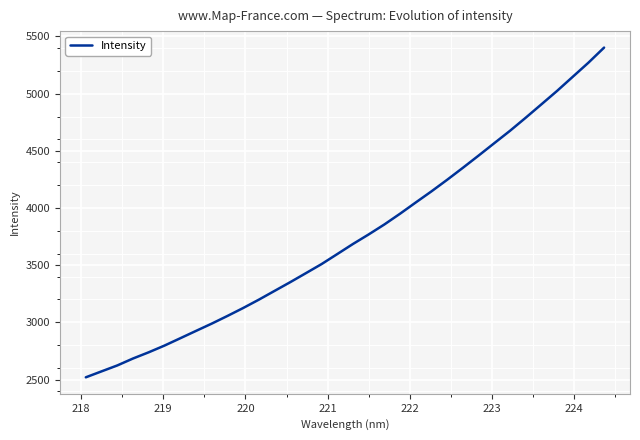

What is the difference between the maximum and minimum values?

2883.5